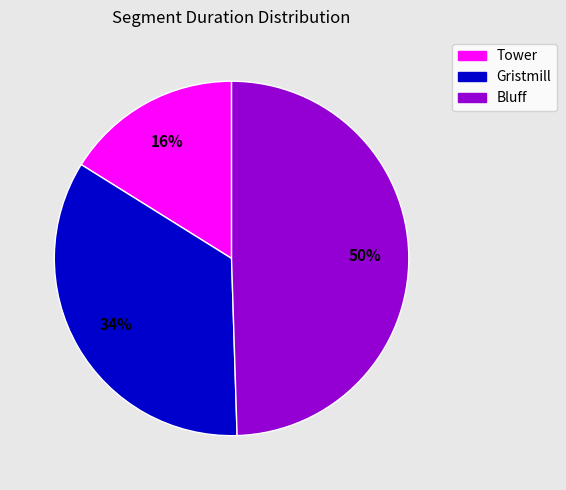

Is it true that Bluff is 50% of the pie?

True